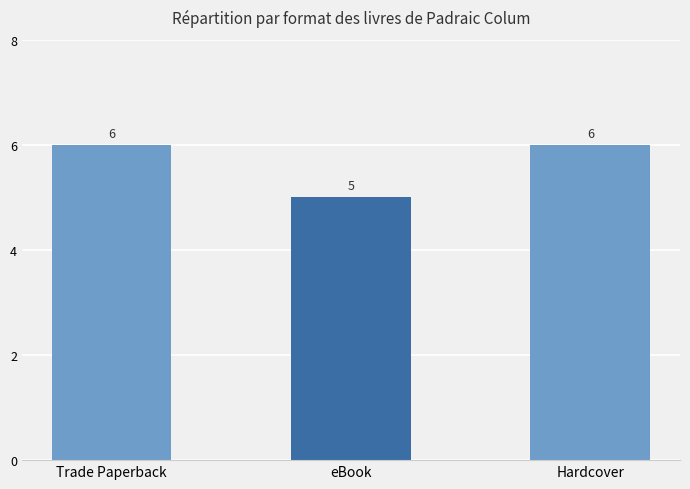

How many values are between 5 and 6?

3